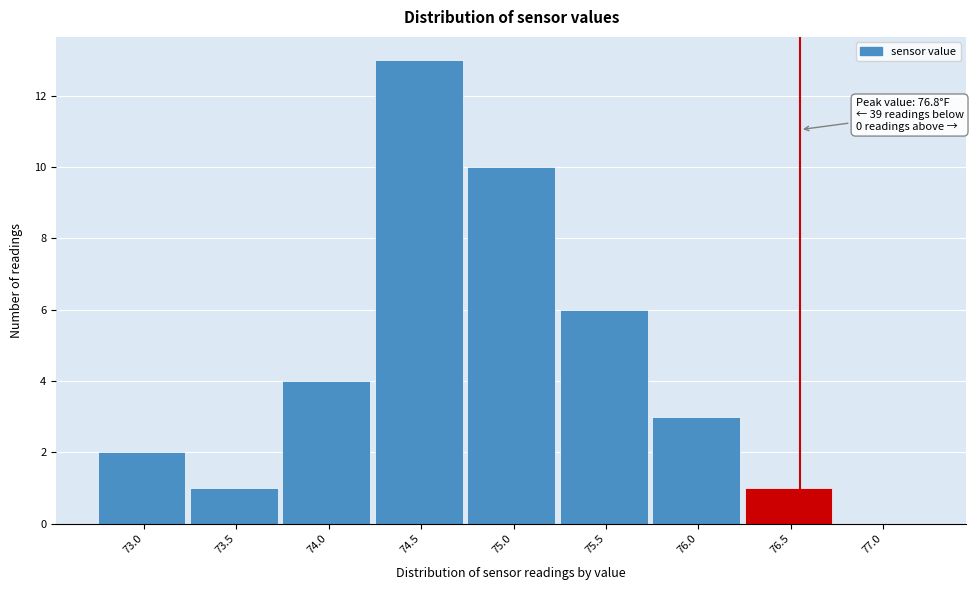

Reading left to right, extract all data points from this chart.

73.0=2	73.5=1	74.0=4	74.5=13	75.0=10	75.5=6	76.0=3	76.5=1	77.0=0